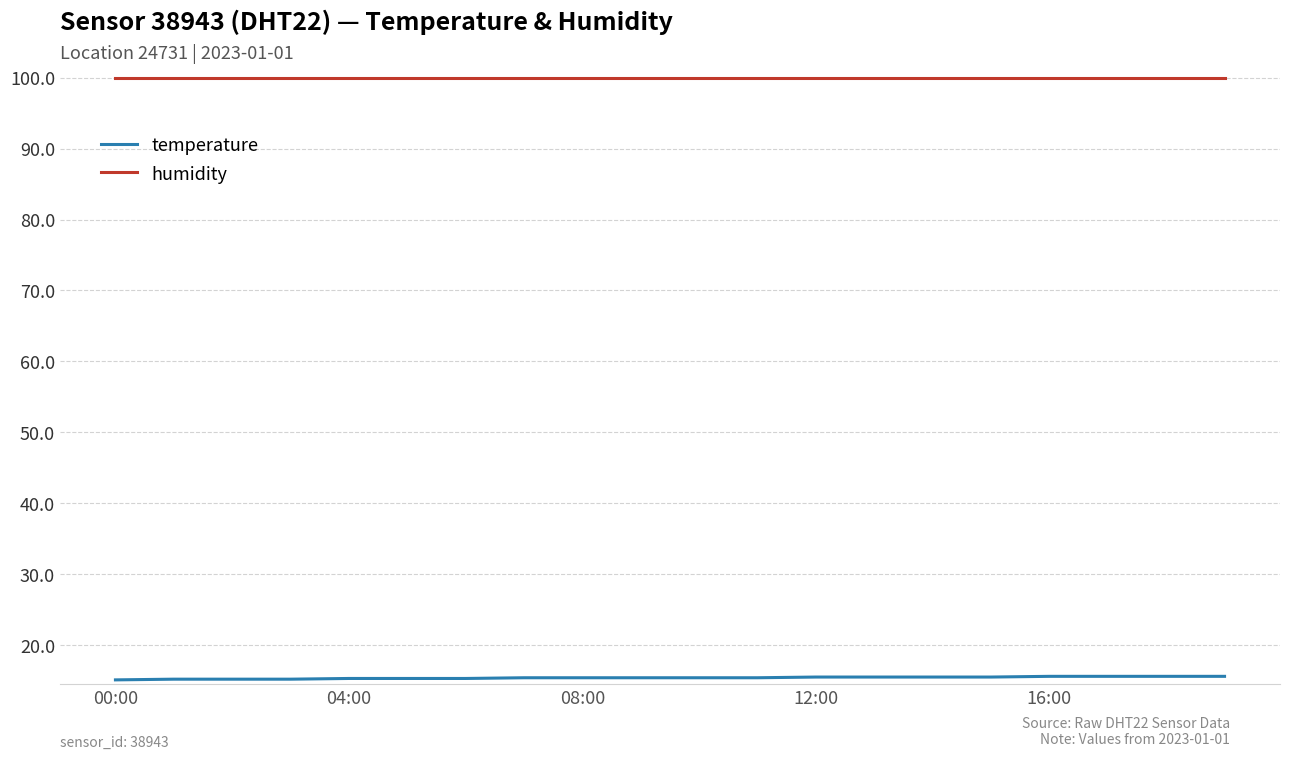

True or false: humidity and temperature cross at least once.

False